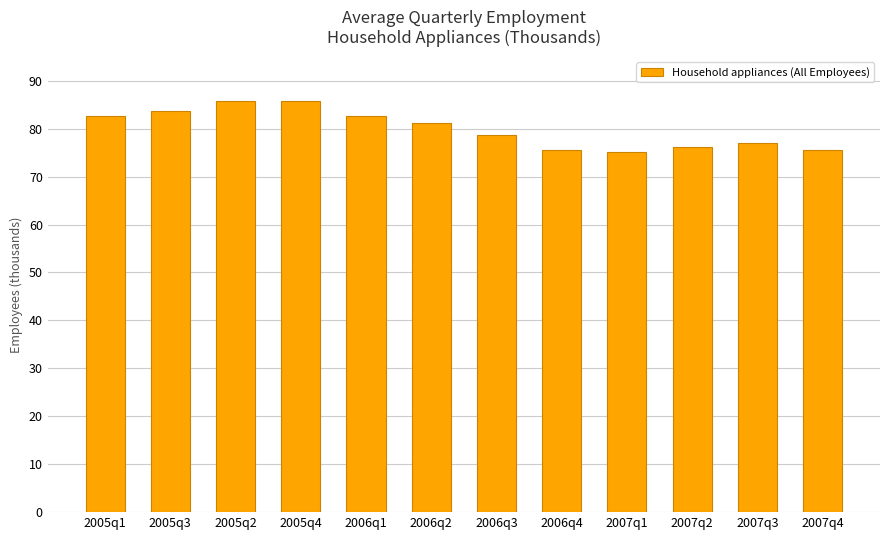

Does the chart contain stacked bars?

No